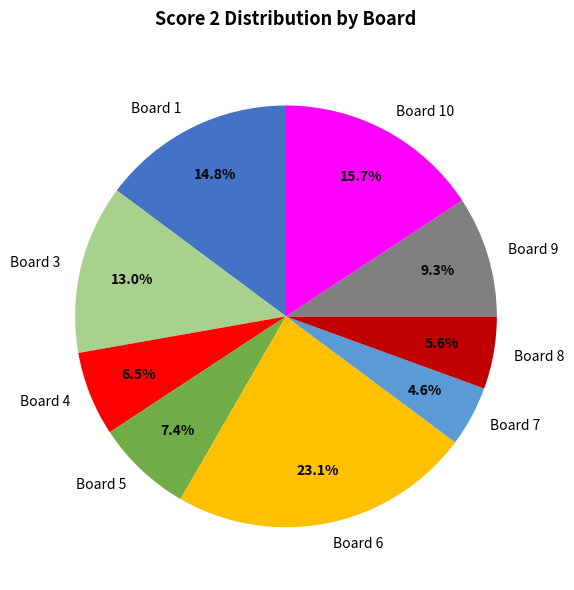

To the nearest percent, what portion does Board 7 represent?

5%